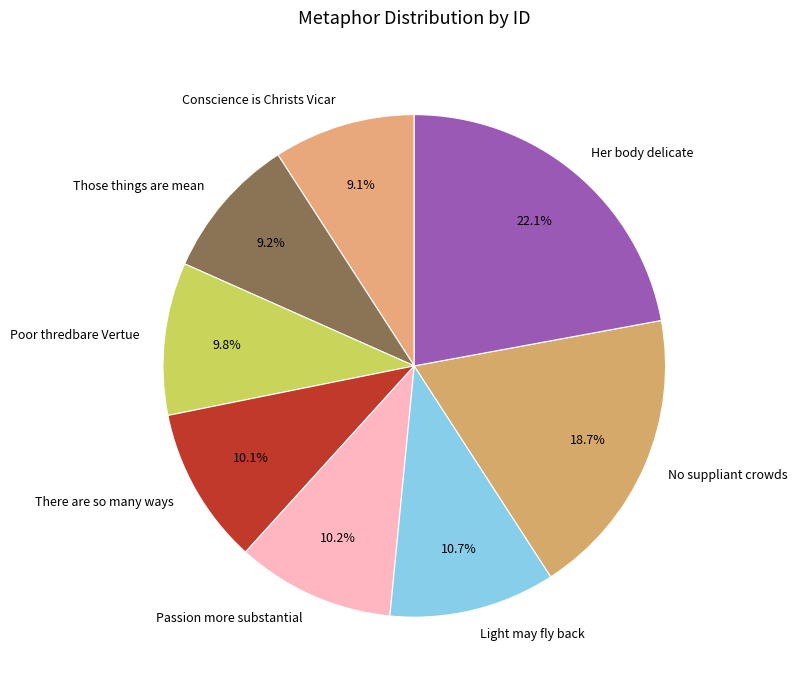

Count the number of slices in the pie.

8